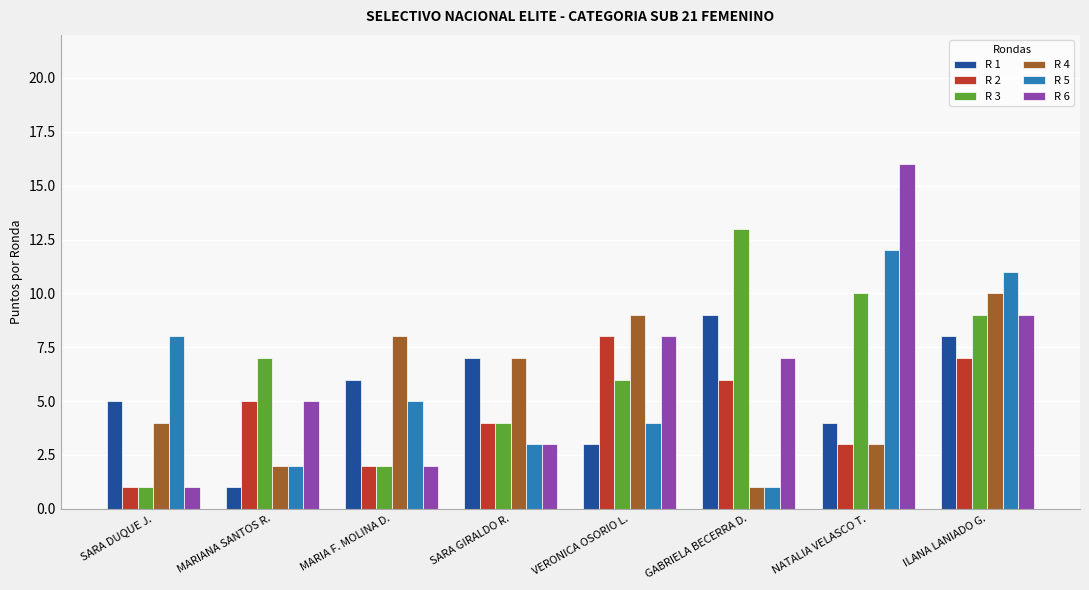

At which category is the sum across all series the highest?

ILANA LANIADO G.